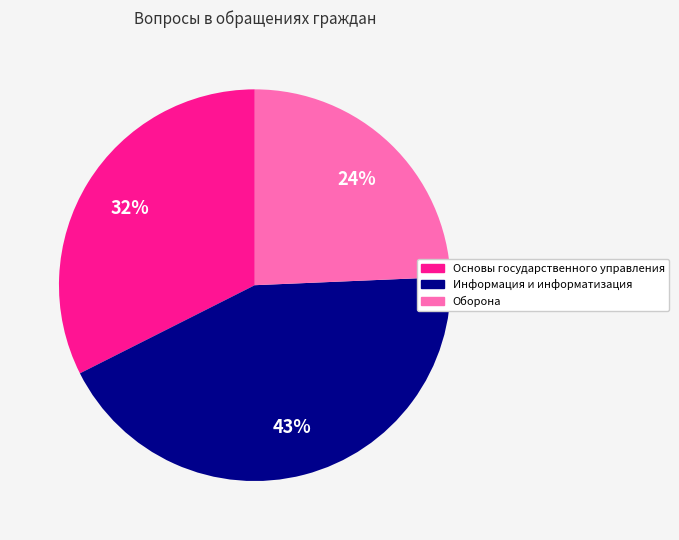

To the nearest percent, what percentage of the pie is Основы государственного управления?

32%